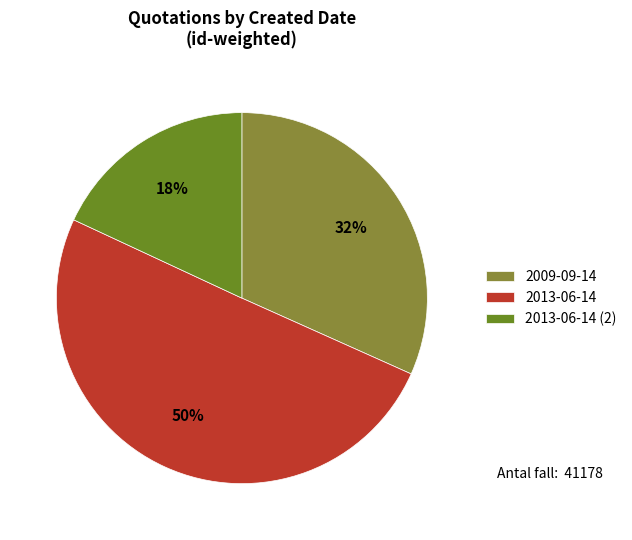

How many slices are in this pie chart?

3